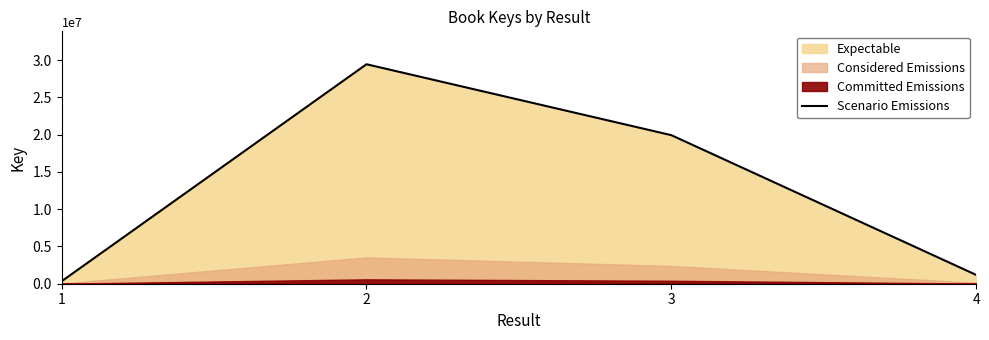

What is the difference between the maximum and second lowest values?

28259711